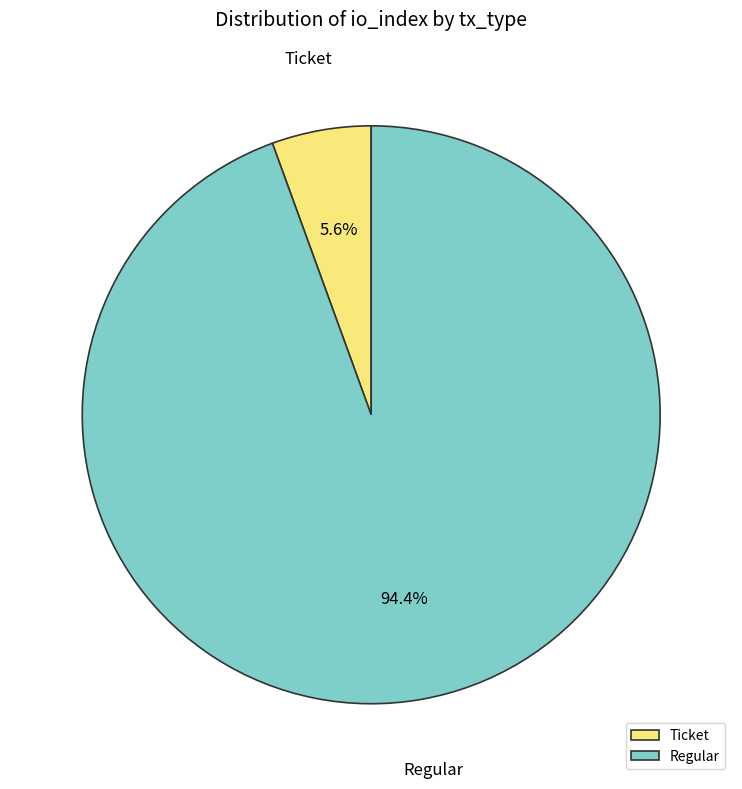

Does any single category account for the majority?

Yes